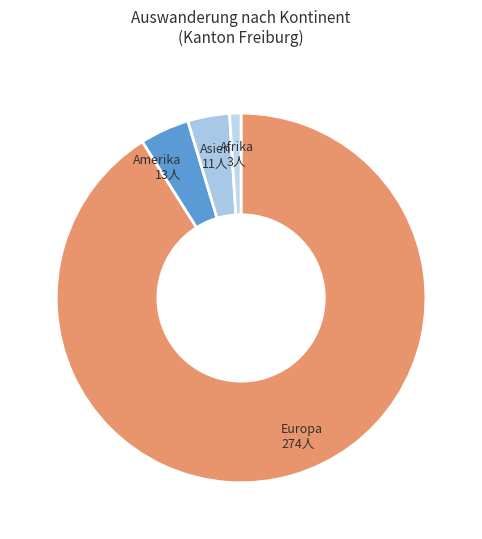

Is it true that Europa is 91% of the pie?

True